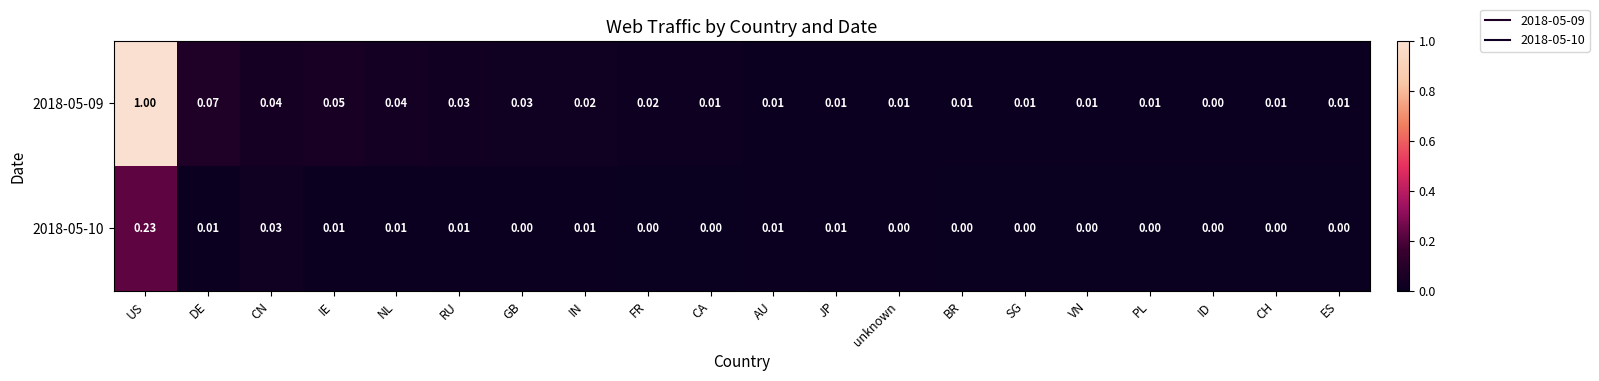

Where is 2018-05-09 nearest to the value 0?

ID